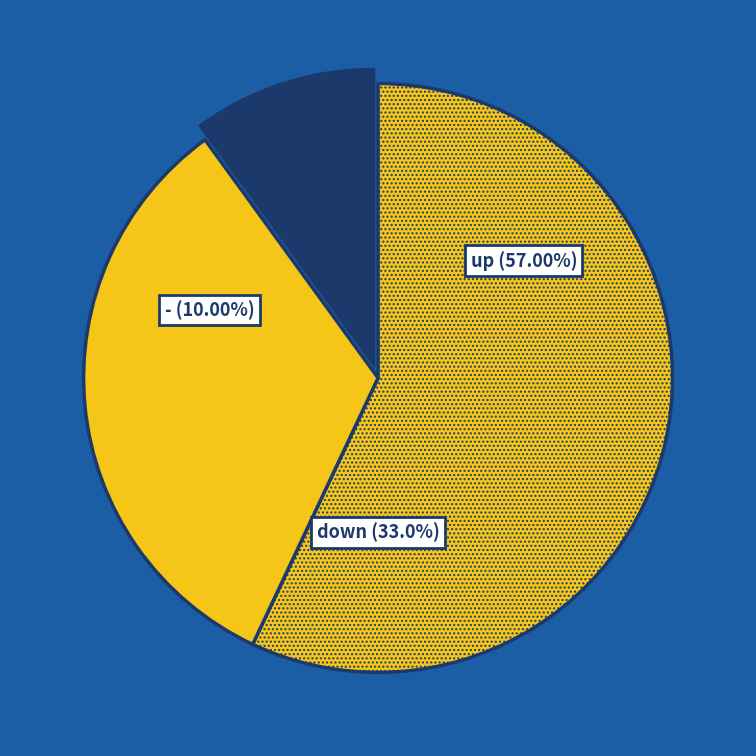

True or false: - accounts for 19% of the total.

False